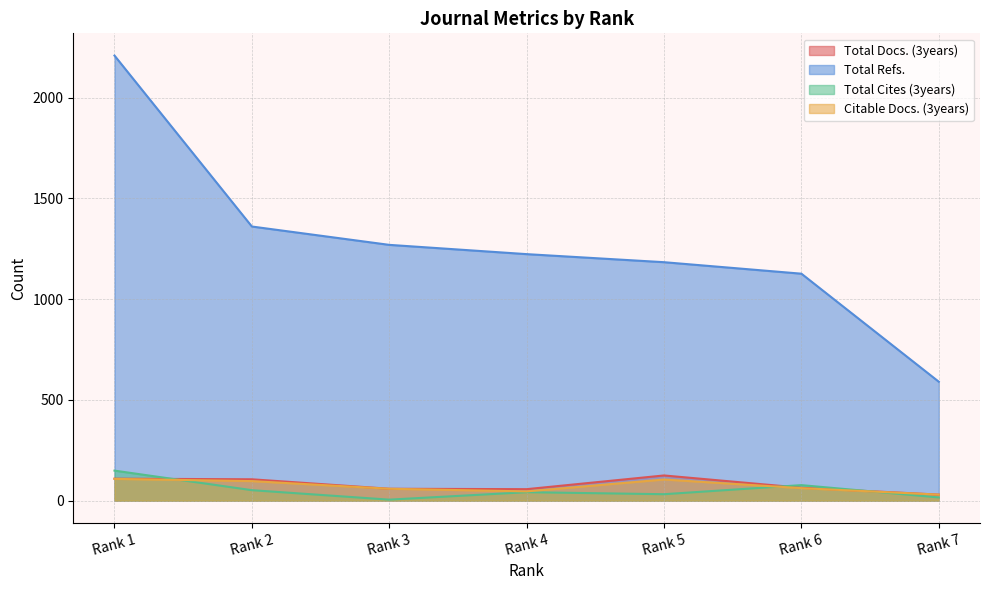

How many times do Total Cites (3years) and Citable Docs. (3years) cross each other?

3